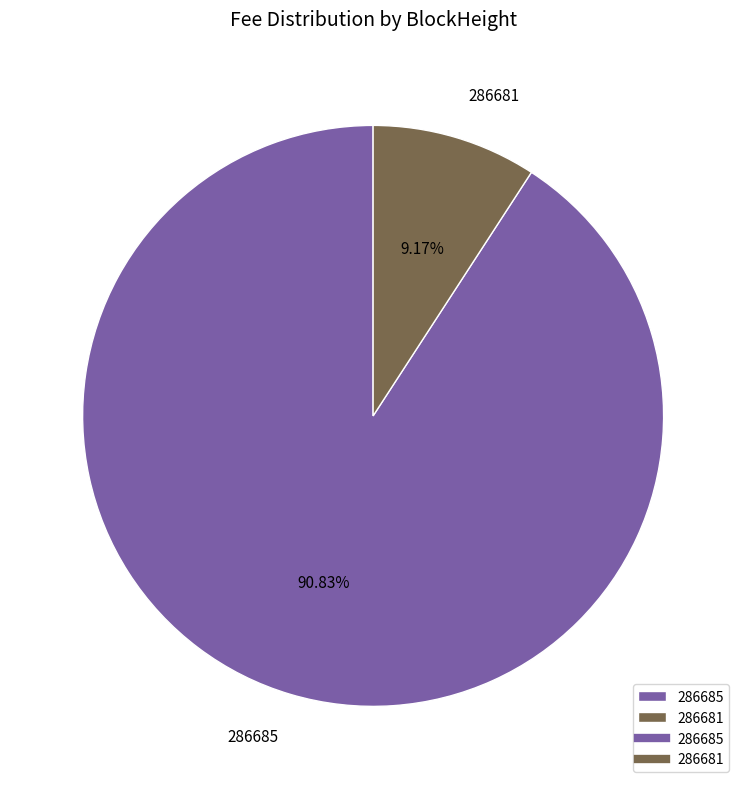

Which category has the biggest portion of the pie?

286685